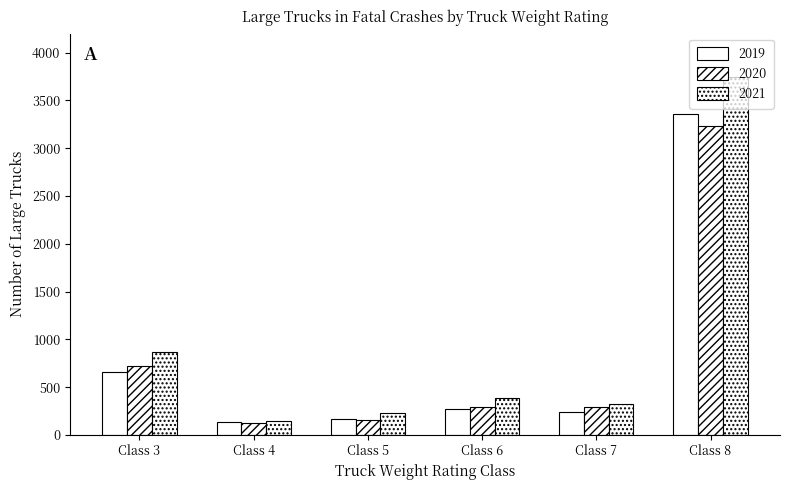

Where does the 2020 series first go above 295?

Class 3